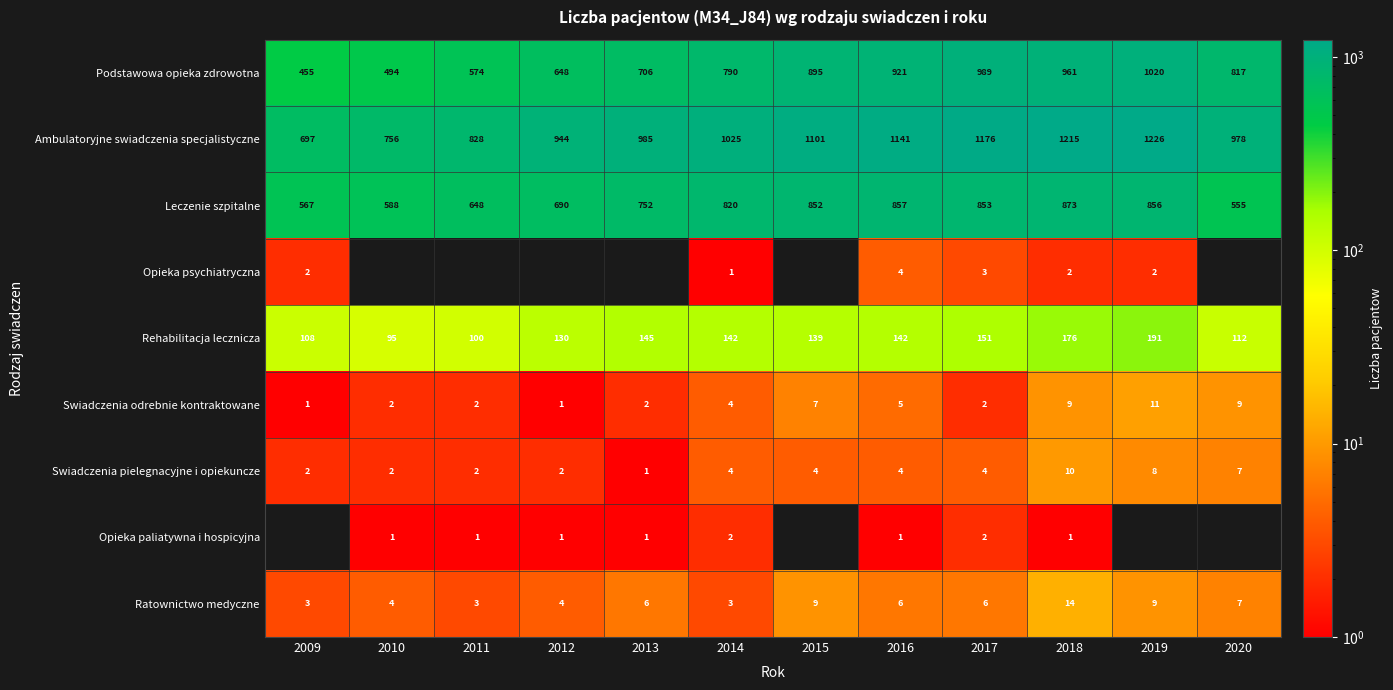

How many series are shown in this chart?

9